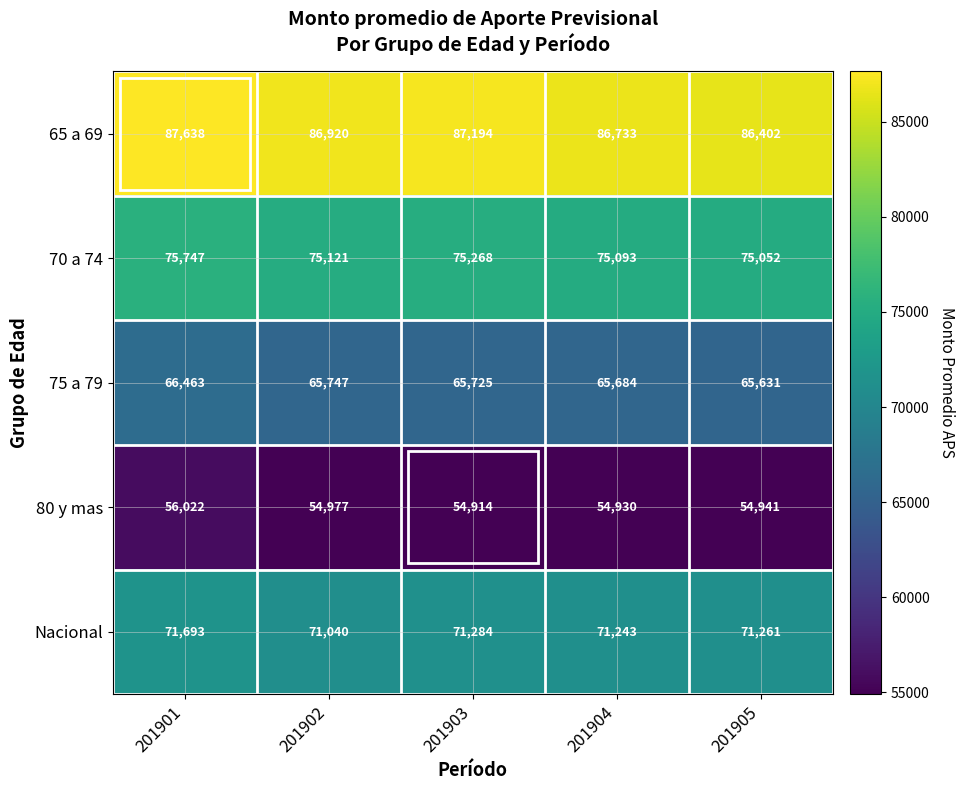

What is the maximum value shown in the chart?

87638